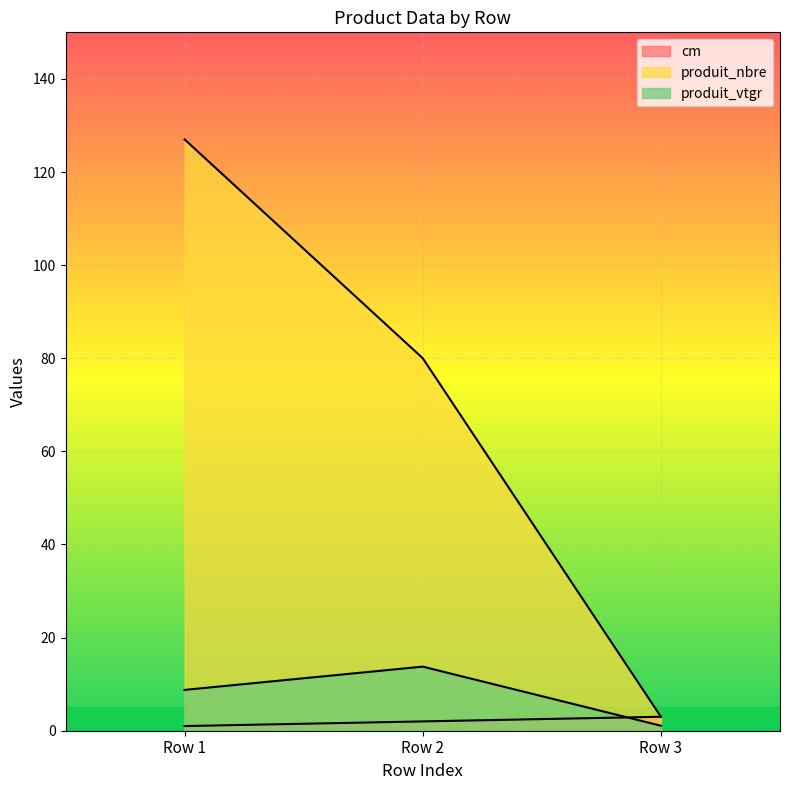

What are all the series names shown in the legend?

cm, produit_nbre, produit_vtgr